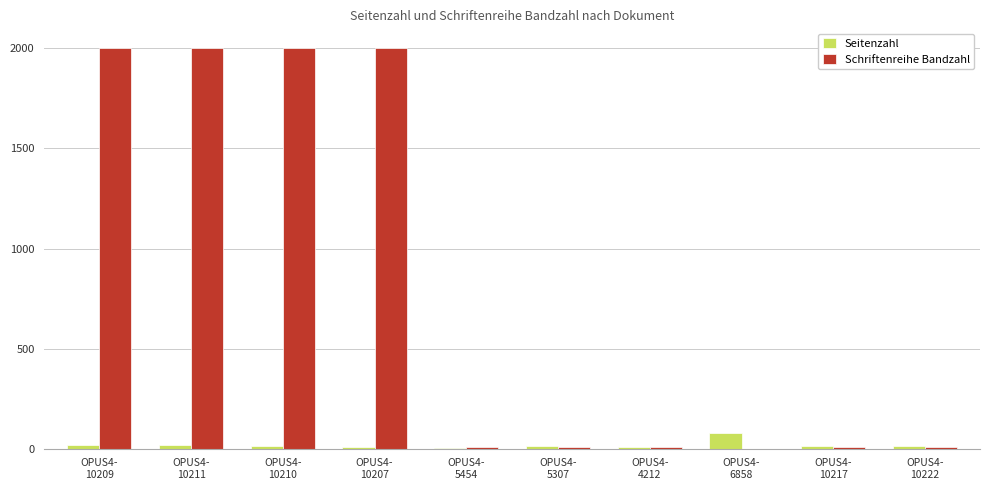

Which series has the largest range (max minus min)?

Schriftenreihe Bandzahl